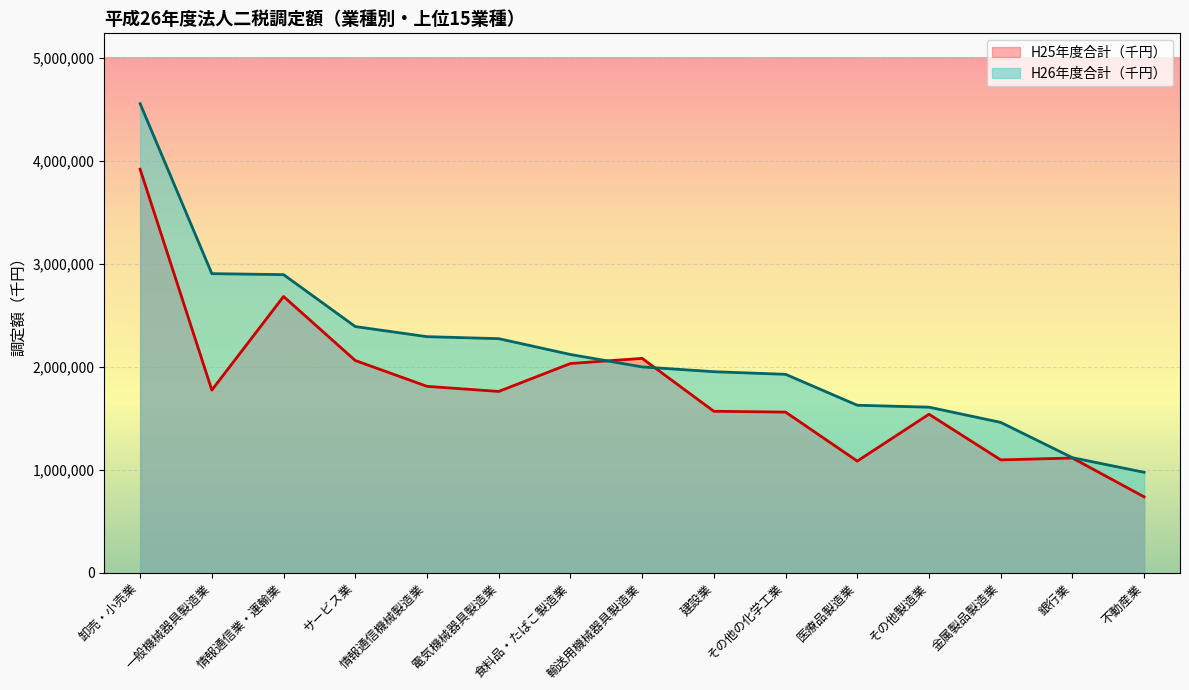

Which series has the widest spread of values?

H26年度合計（千円）